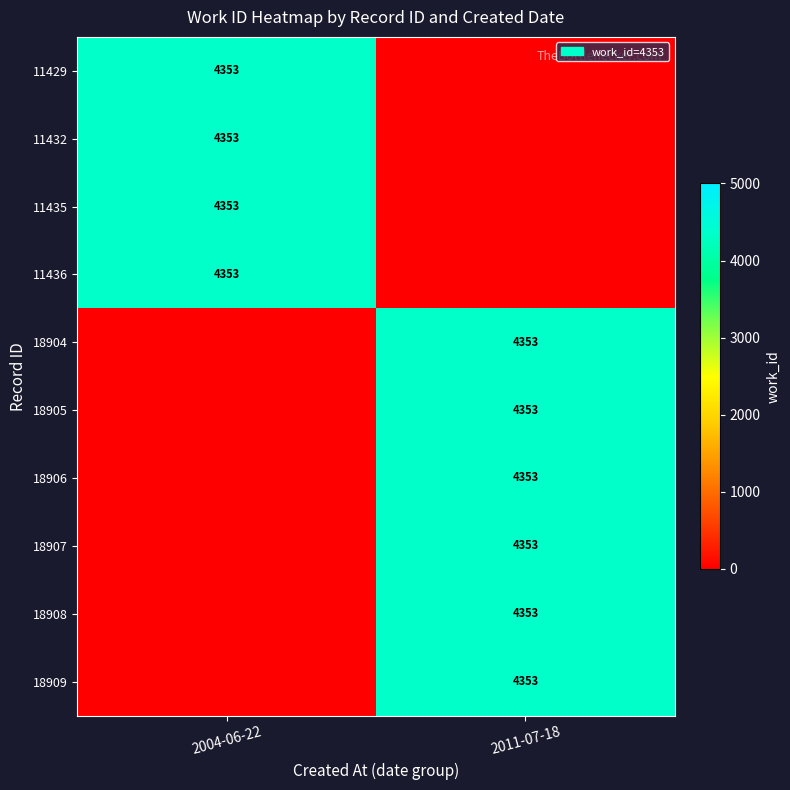

How many distinct data groups are displayed?

10